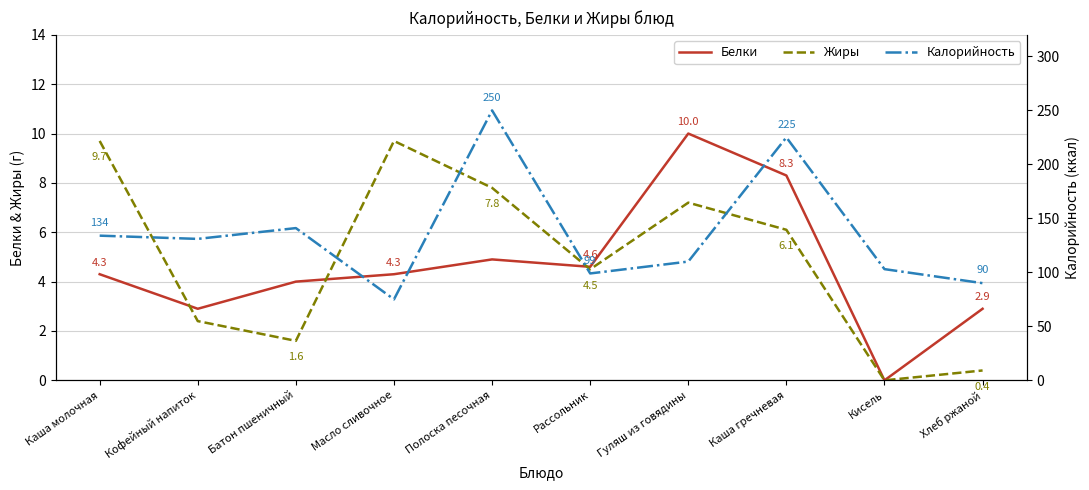

What is the value of the Белки point at the 3rd from the left?

4.0